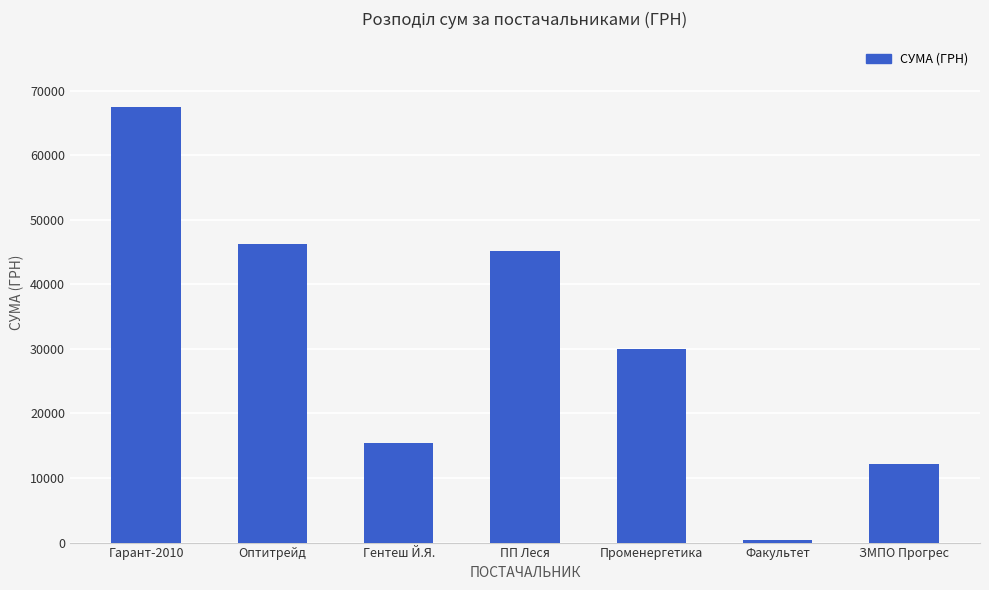

Rank the categories by value from highest to lowest.

Гарант-2010, Оптитрейд, ПП Леся, Променергетика, Гентеш Й.Я., ЗМПО Прогрес, Факультет